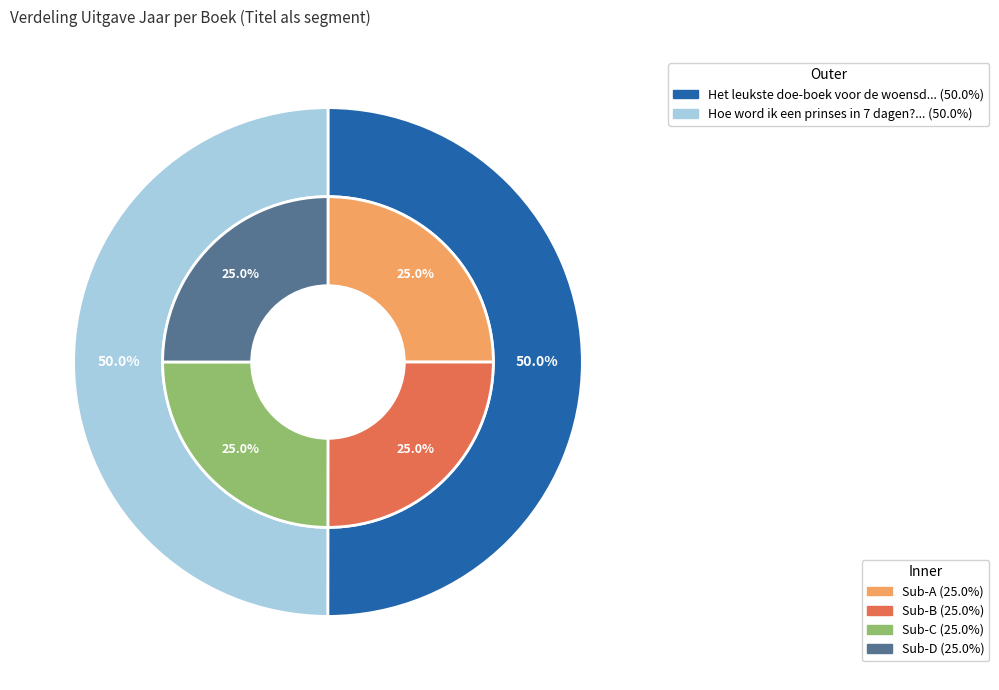

Which category accounts for the majority?

Het leukste doe-boek voor de woensdagnamiddag